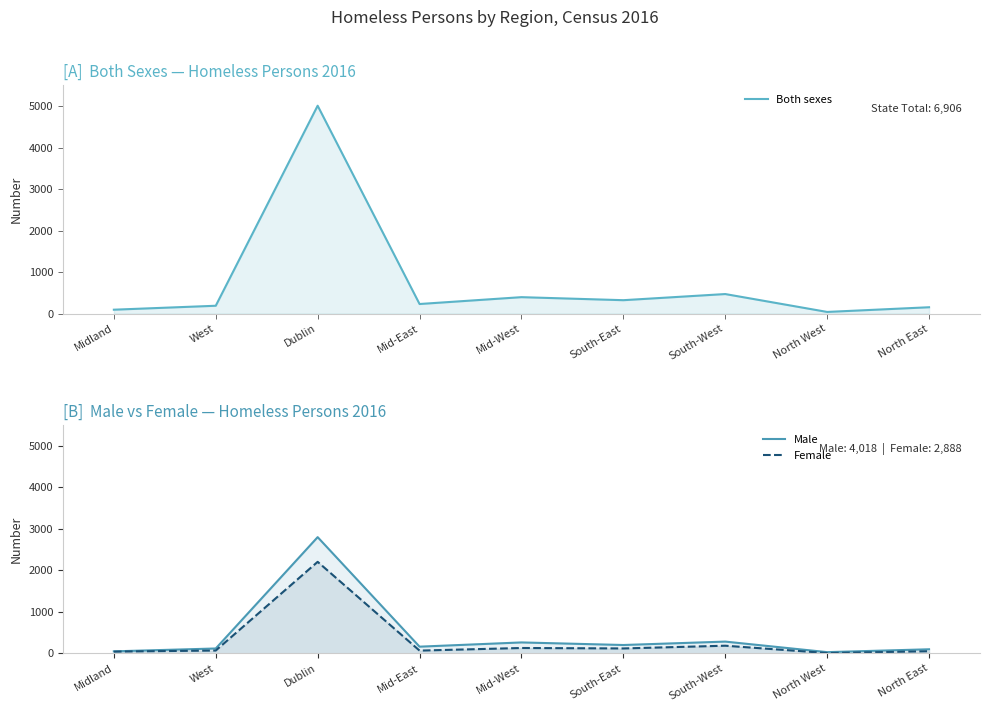

The Both sexes series shows 5009 at Dublin. True or false?

True